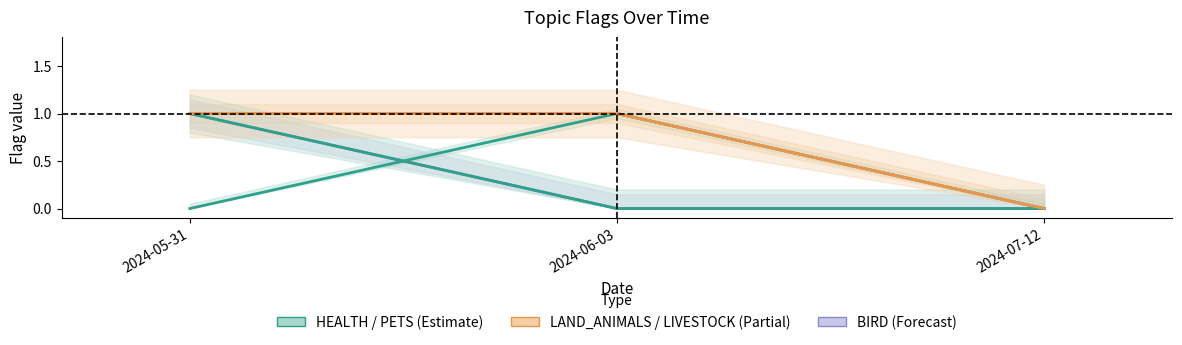

What is the difference between the maximum and minimum values in the BIRD series?

1